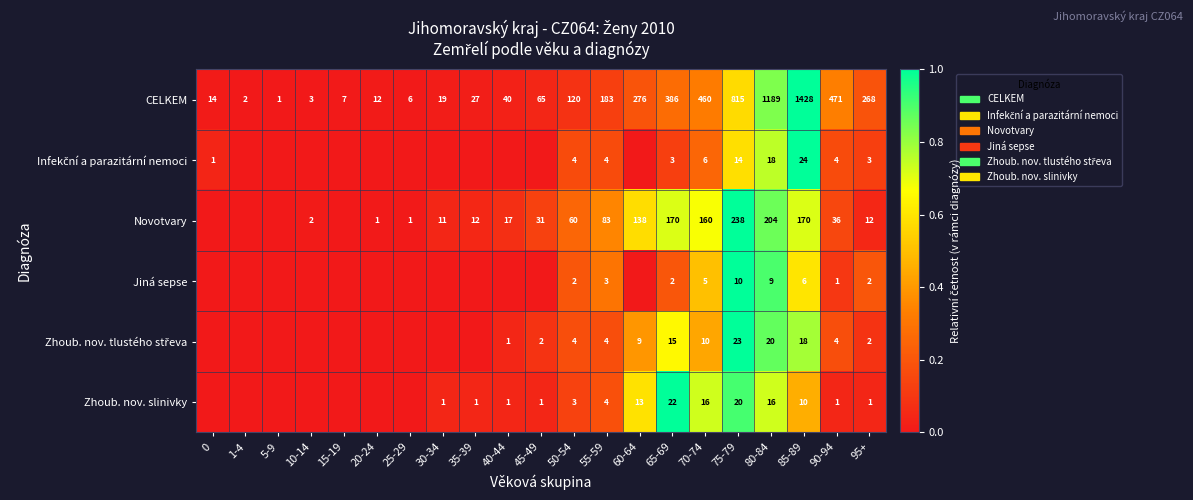

Is it true that Zhoub. nov. slinivky equals 19 at 60-64?

False